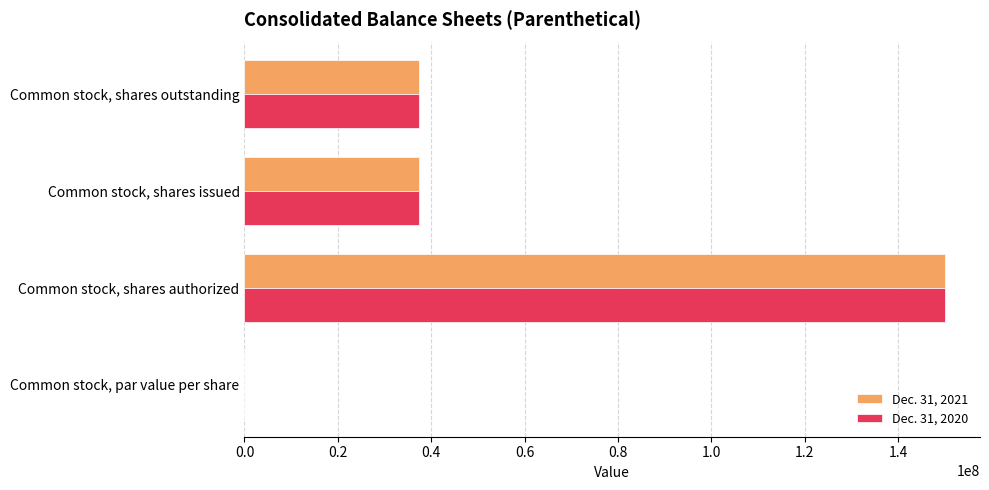

What is the total value across all series at Common stock, shares authorized?

300000000.0